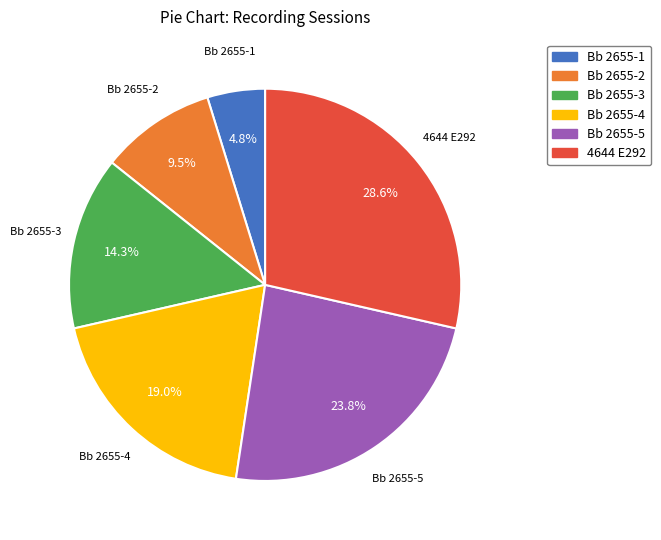

What percentage is the 4644 E292 slice, to the nearest percent?

29%